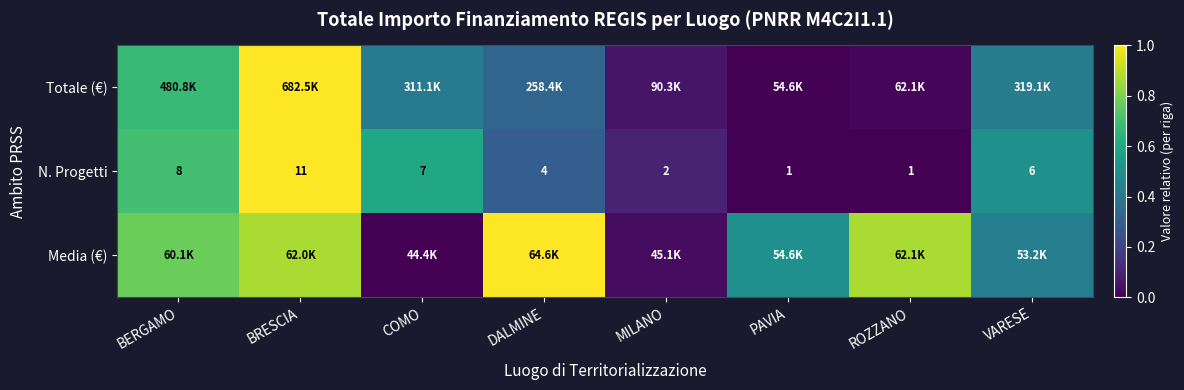

Where does the N. Progetti series first go above 6?

BERGAMO